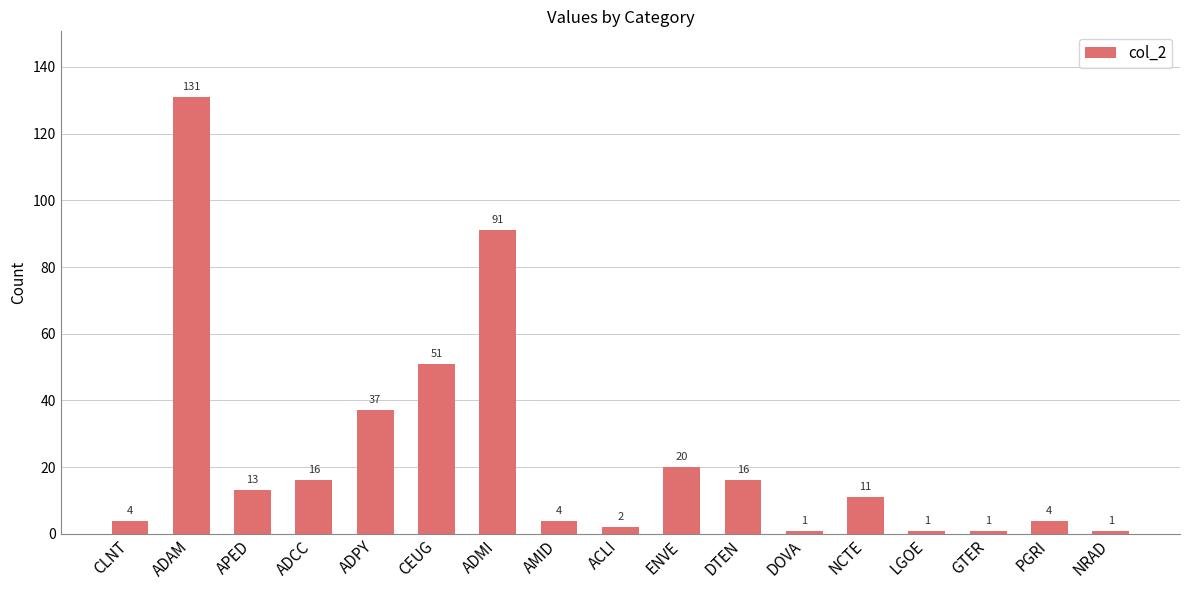

Reading left to right, what are all the values shown in this chart?

4	131	13	16	37	51	91	4	2	20	16	1	11	1	1	4	1